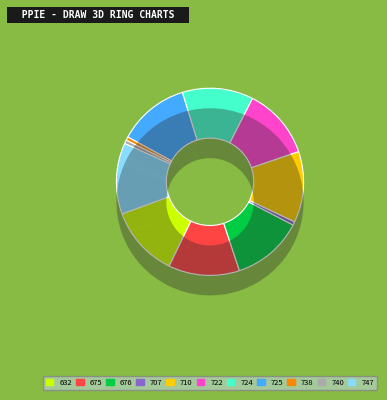

Is it true that 707 is 0% of the pie?

True